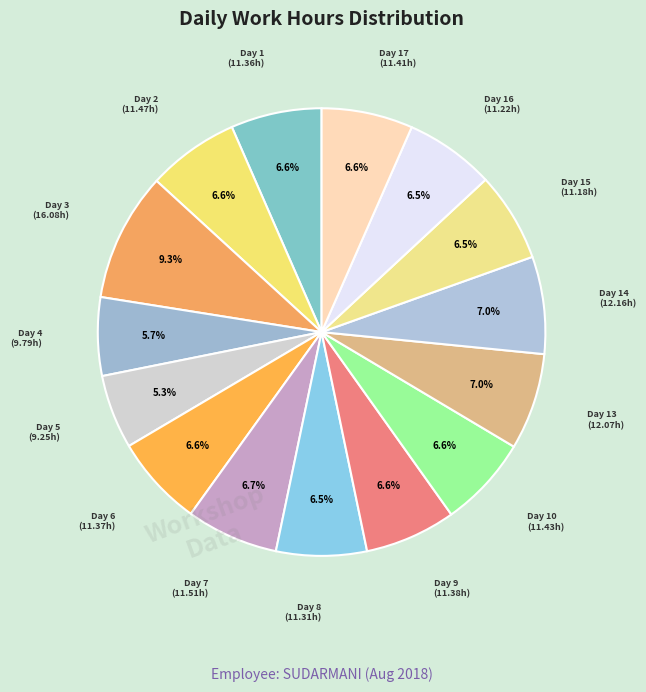

How many segments does this pie chart have?

15